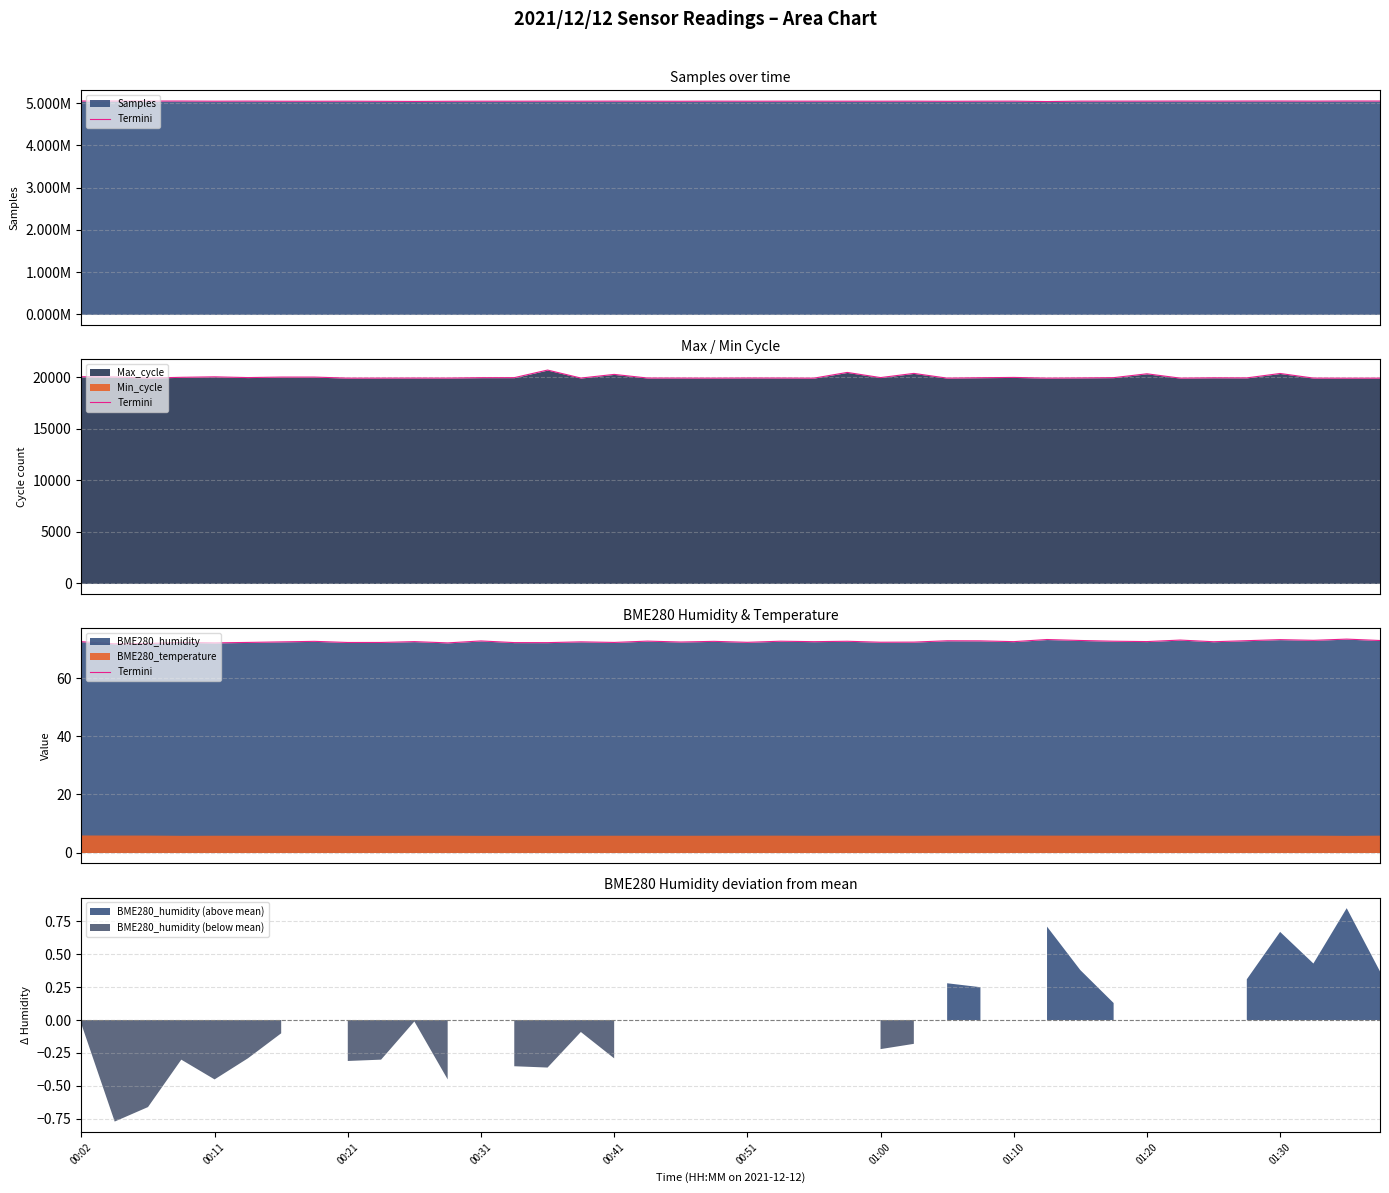

How many points are lower than both their immediate neighbors (excluding endpoints)?

14